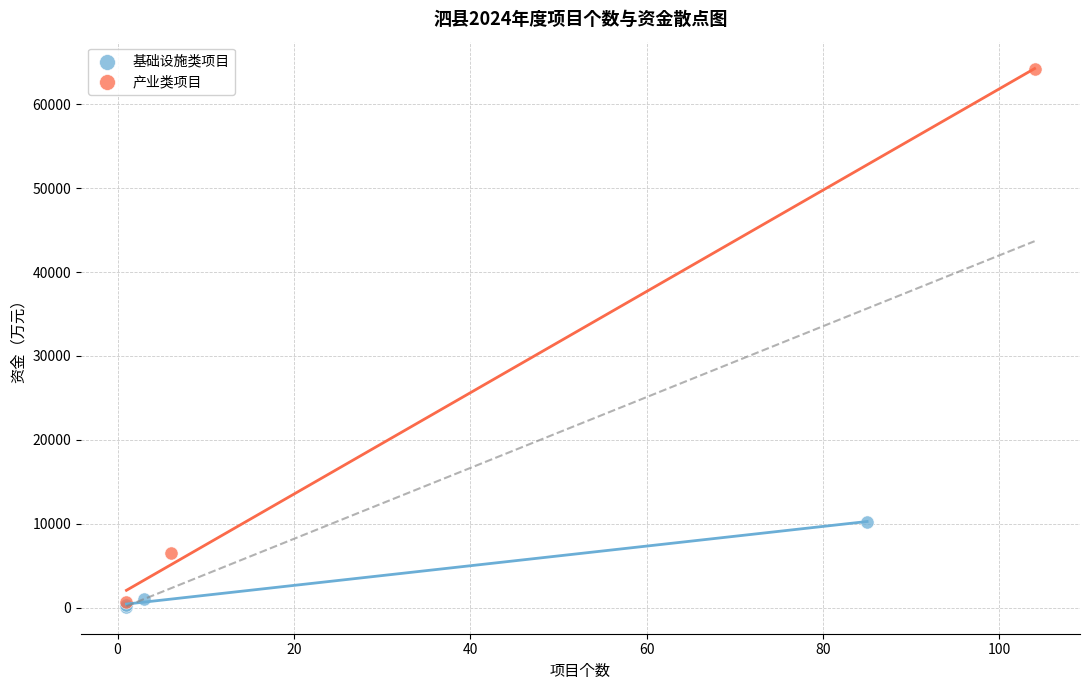

Which series has the widest spread of Y values?

产业类项目